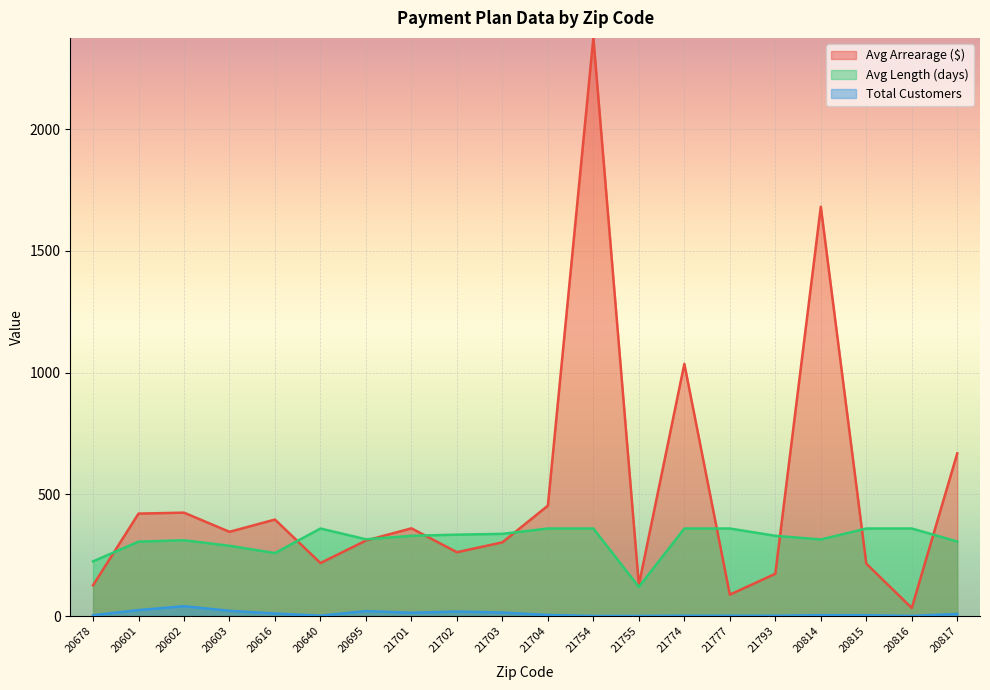

At how many categories does at least one series exceed 239?

18